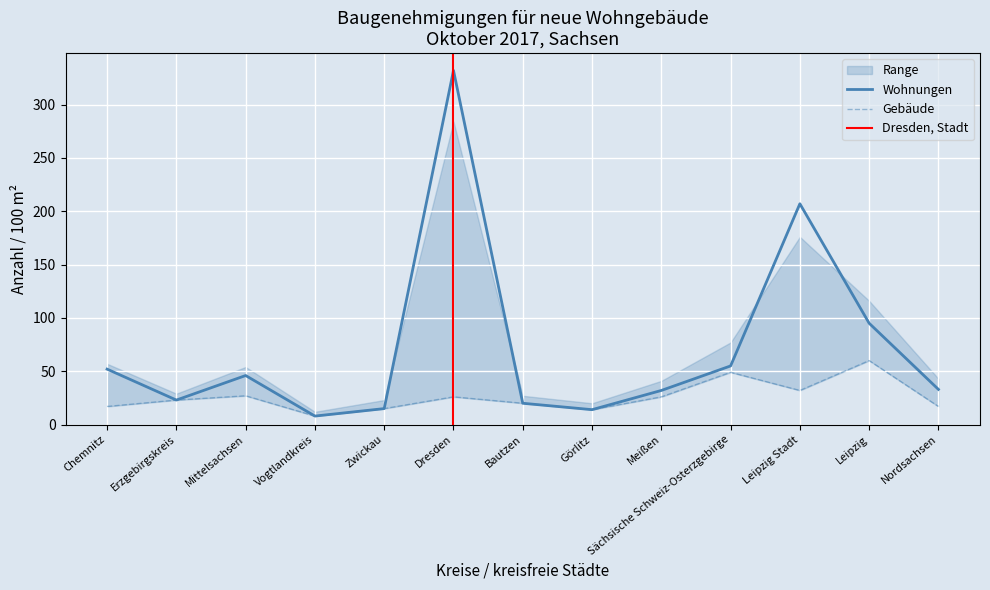

What is the sum of the Gebäude values at Sächsische Schweiz-Osterzgebirge and Erzgebirgskreis?

72